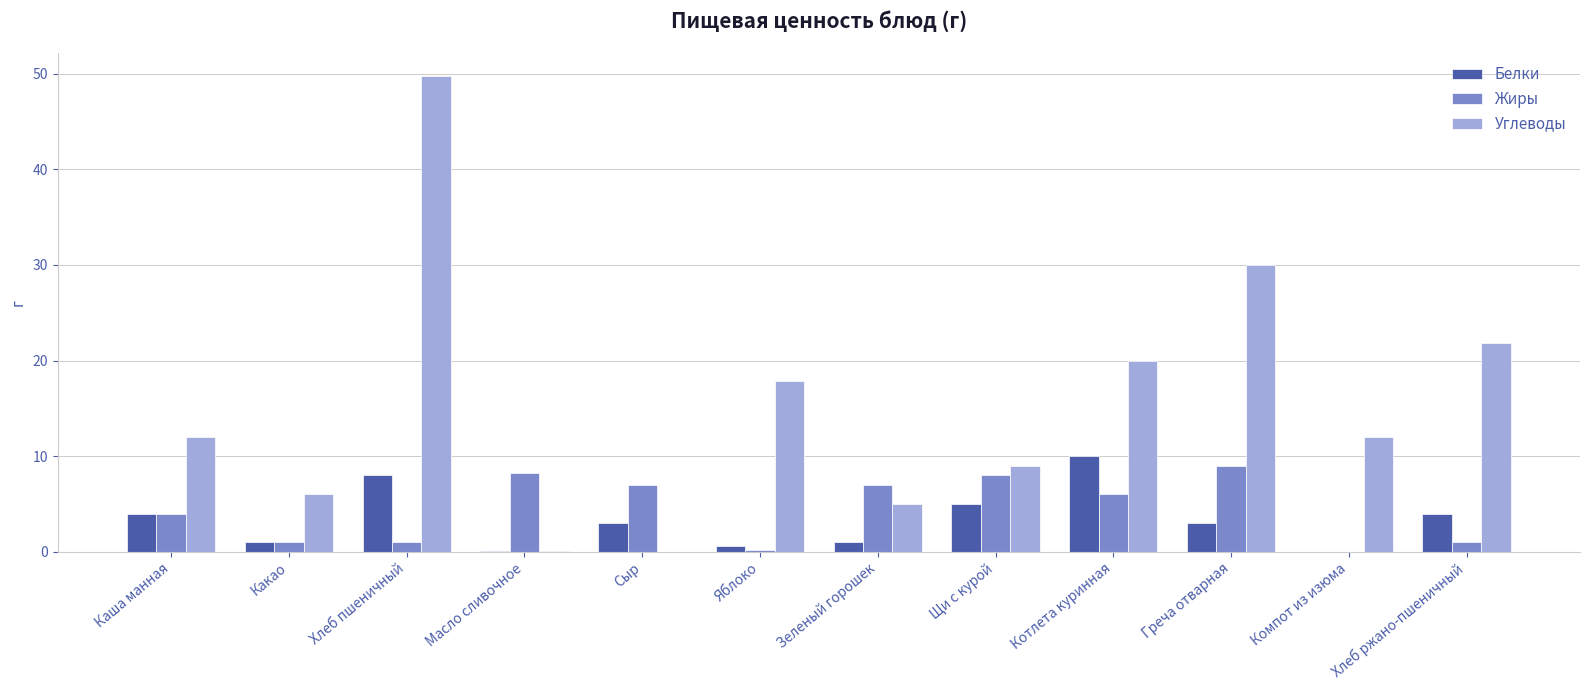

Read the Жиры value at Котлета куринная.

6.0